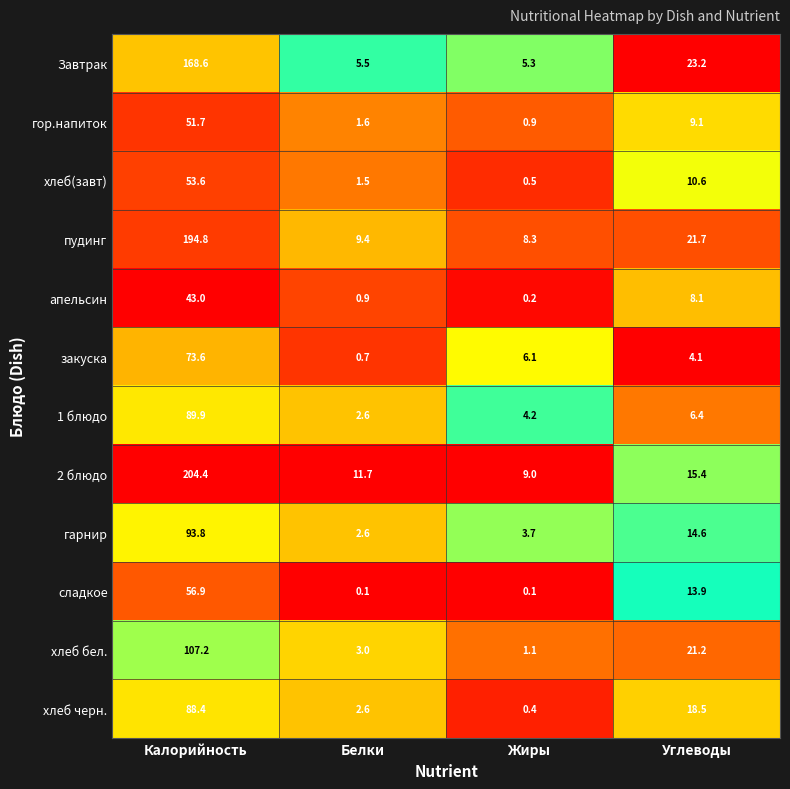

At Жиры, list the series in order from smallest to largest.

сладкое, апельсин, хлеб черн., хлеб(завт), гор.напиток, хлеб бел., гарнир, 1 блюдо, Завтрак, закуска, пудинг, 2 блюдо